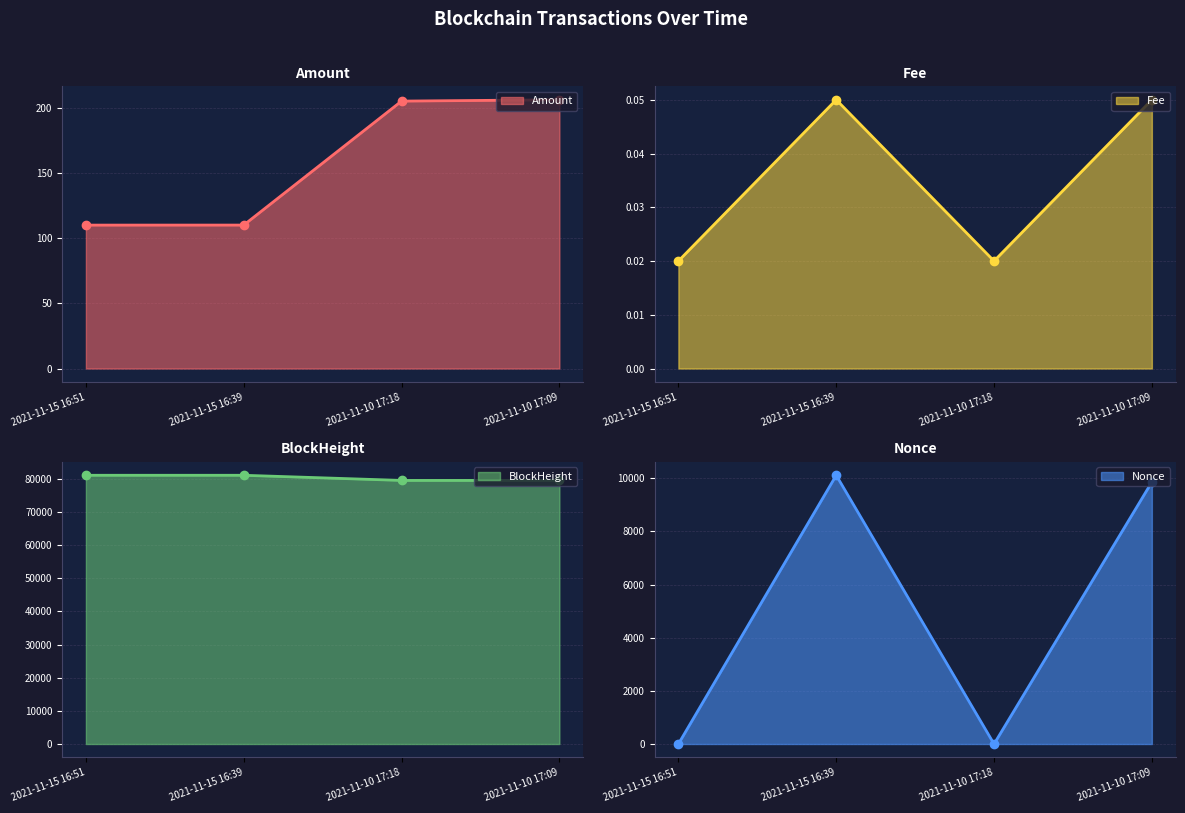

Reading right to left, list all the values displayed in this chart.

Amount: 206.0	205.0	110.0	109.9
Fee: 0.1	0.0	0.1	0.0
BlockHeight: 79559.0	79560.0	81111.0	81114.0
Nonce: 9861.0	0.0	10114.0	1.0